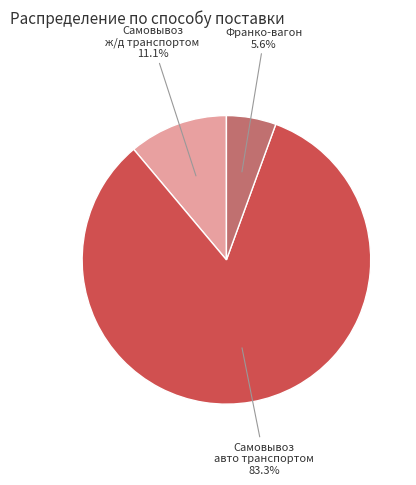

Does any single category account for the majority?

Yes